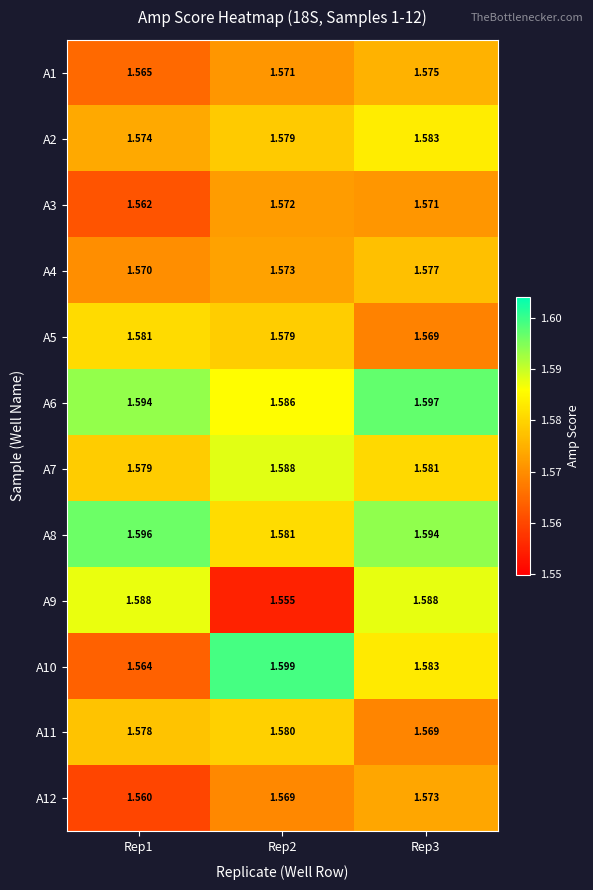

Rank the series by their maximum value, from highest to lowest.

A10, A6, A8, A7, A9, A2, A5, A11, A4, A1, A12, A3